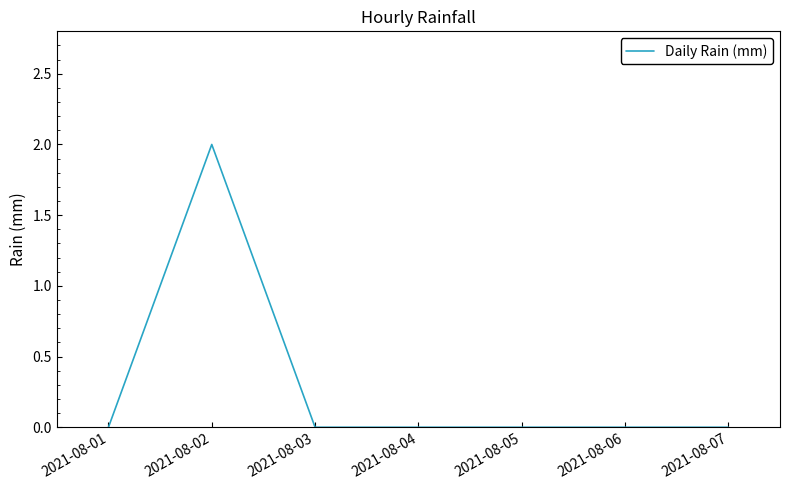

True or false: the data has more than 0 interior local peaks.

True